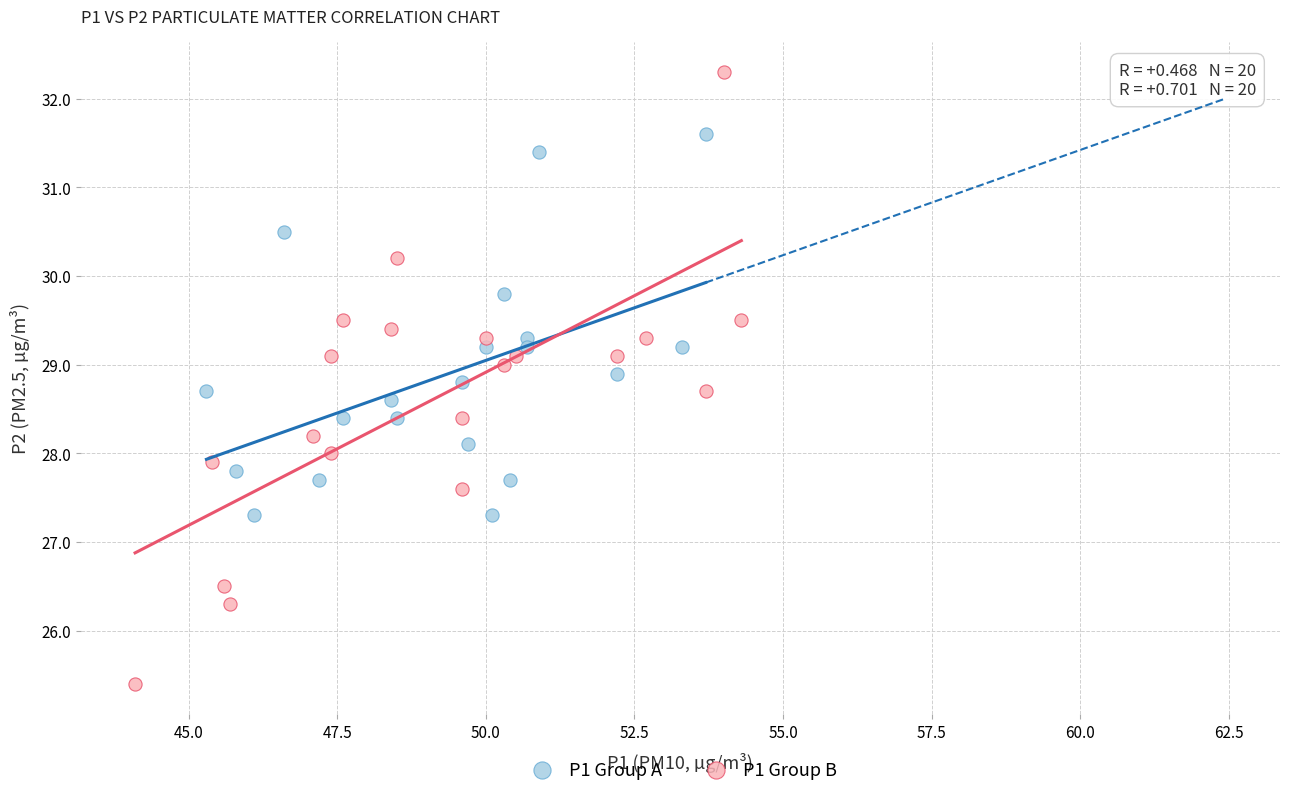

Which series has the largest Y range (max minus min)?

P1 Group B